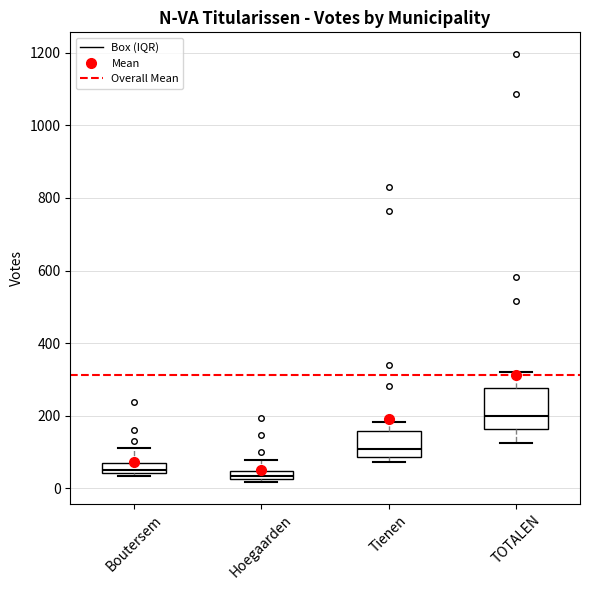

Comparing the boxes themselves (not the whiskers), which one is the tallest?

TOTALEN